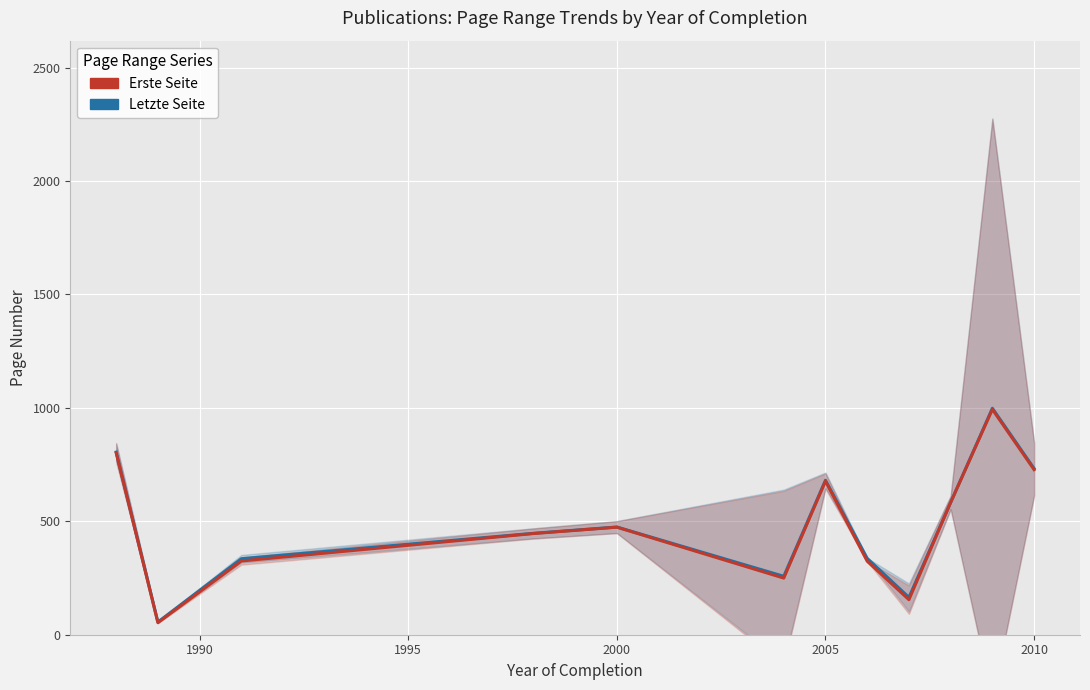

Reading left to right, extract all data points from this chart.

Letzte Seite: 805.0	56.0	335.0	447.0	474.8	257.6	681.0	336.5	164.5	583.0	998.4	732.5
Erste Seite: 802.0	53.0	325.0	446.0	474.0	249.6	677.0	324.0	154.5	583.0	993.2	727.5